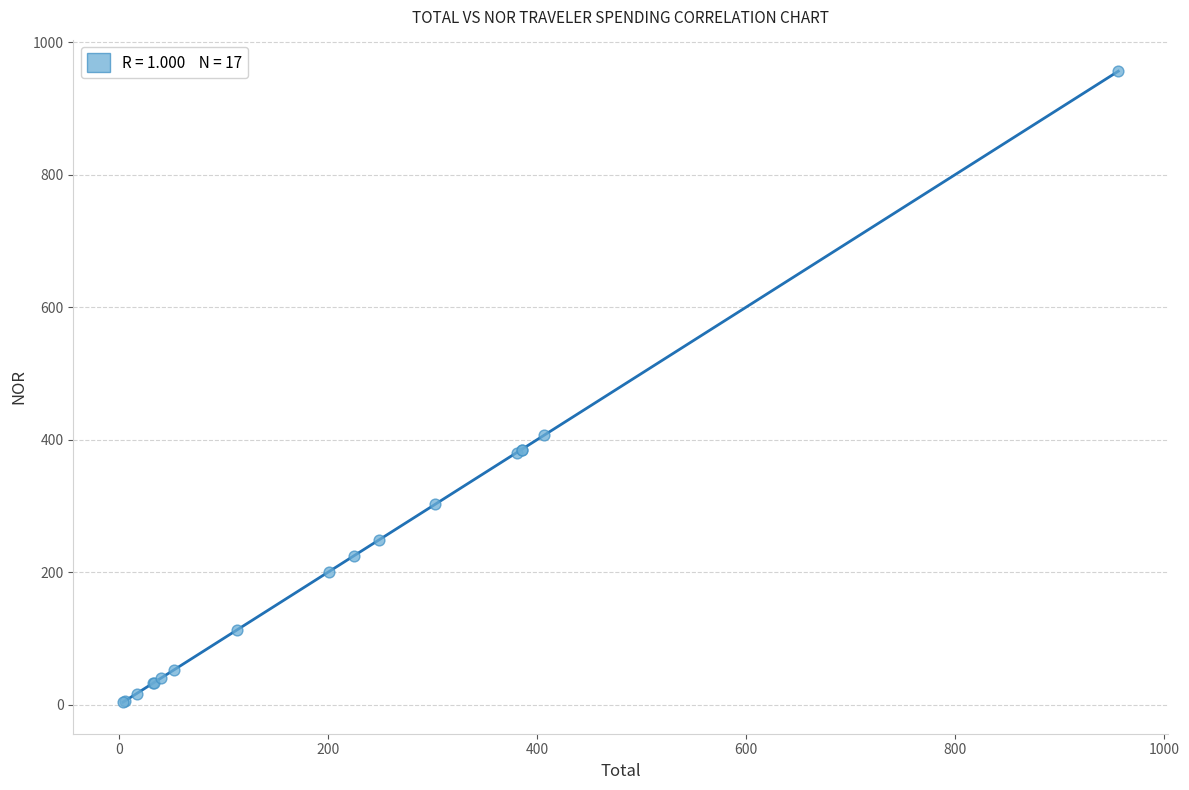

What Y value in the scatter plot is closest to 480?

406.8